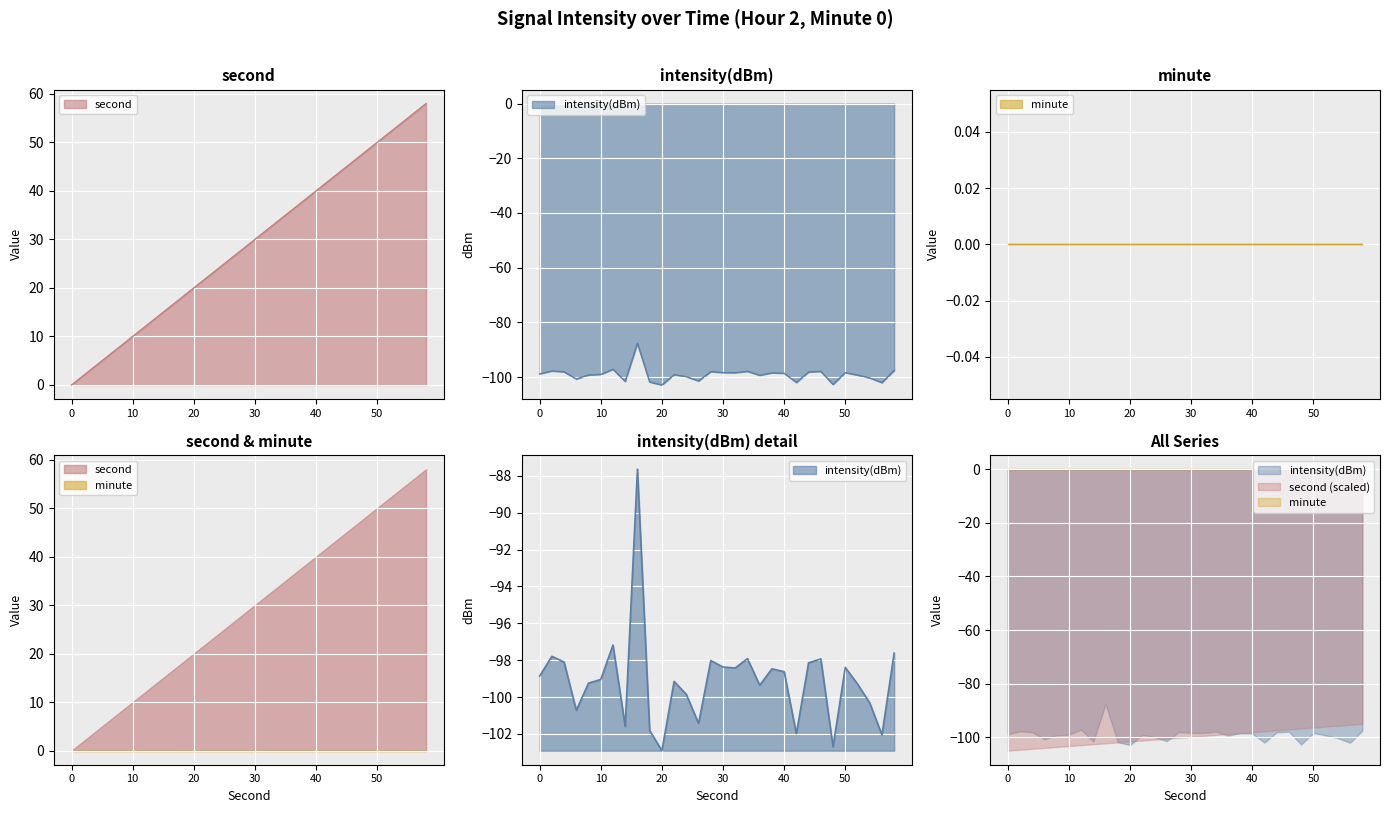

Which category has the lowest value in the intensity(dBm) series?

20